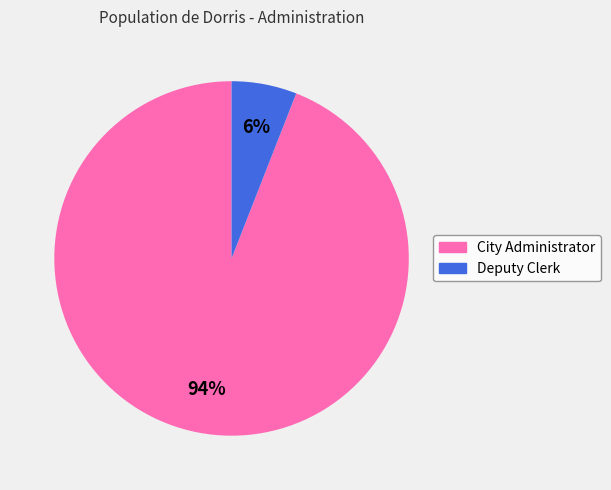

What is the ratio of the value at Deputy Clerk to the value at City Administrator?

0.1